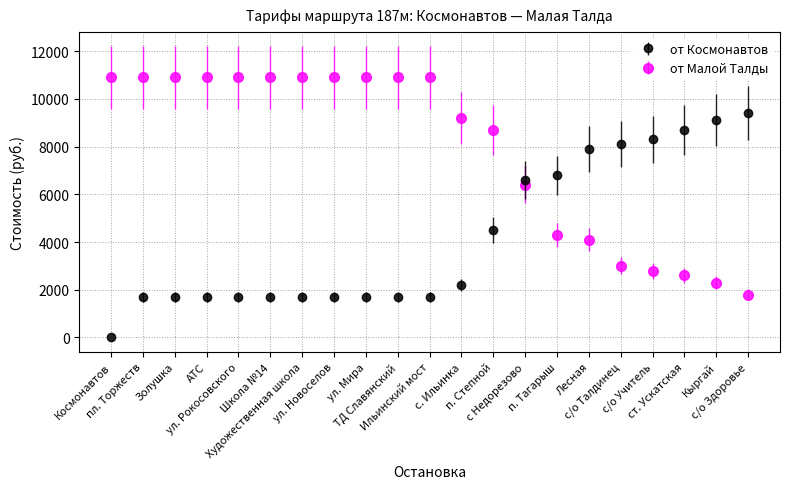

How many values in the от Малой Талды series are below 10900?

10